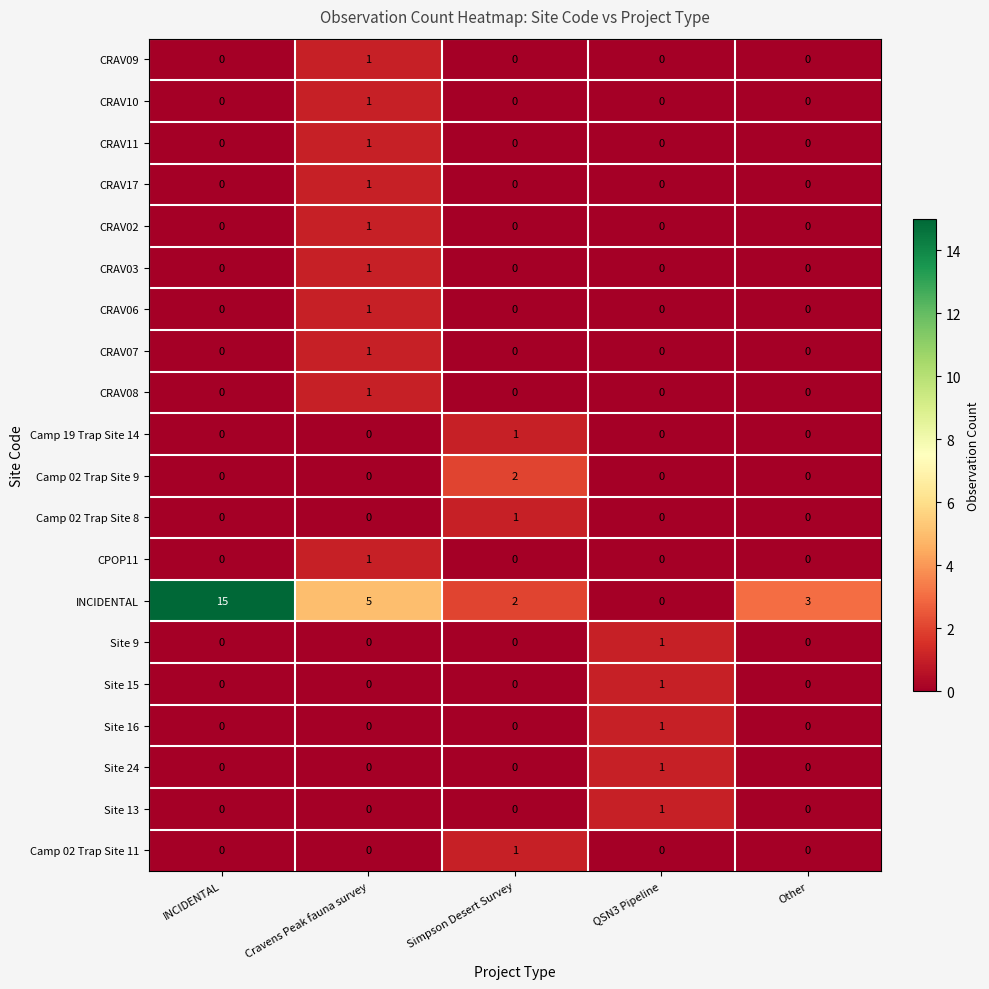

Which series has the largest range (max minus min)?

INCIDENTAL